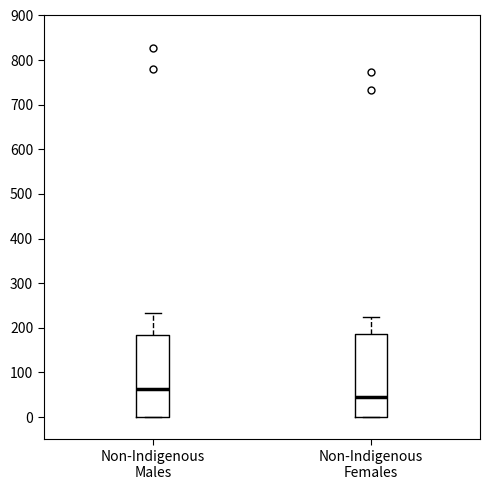

Reading left to right, read every box against the y-axis: the position of its median line, the range the box covers, and the ends of its whiskers. The values are not printed on the chart, so give them approximately, as read against the axis.

Non-Indigenous Males: median 60, box 0 to 180, whiskers 0 to 230
Non-Indigenous Females: median 50, box 0 to 190, whiskers 0 to 230